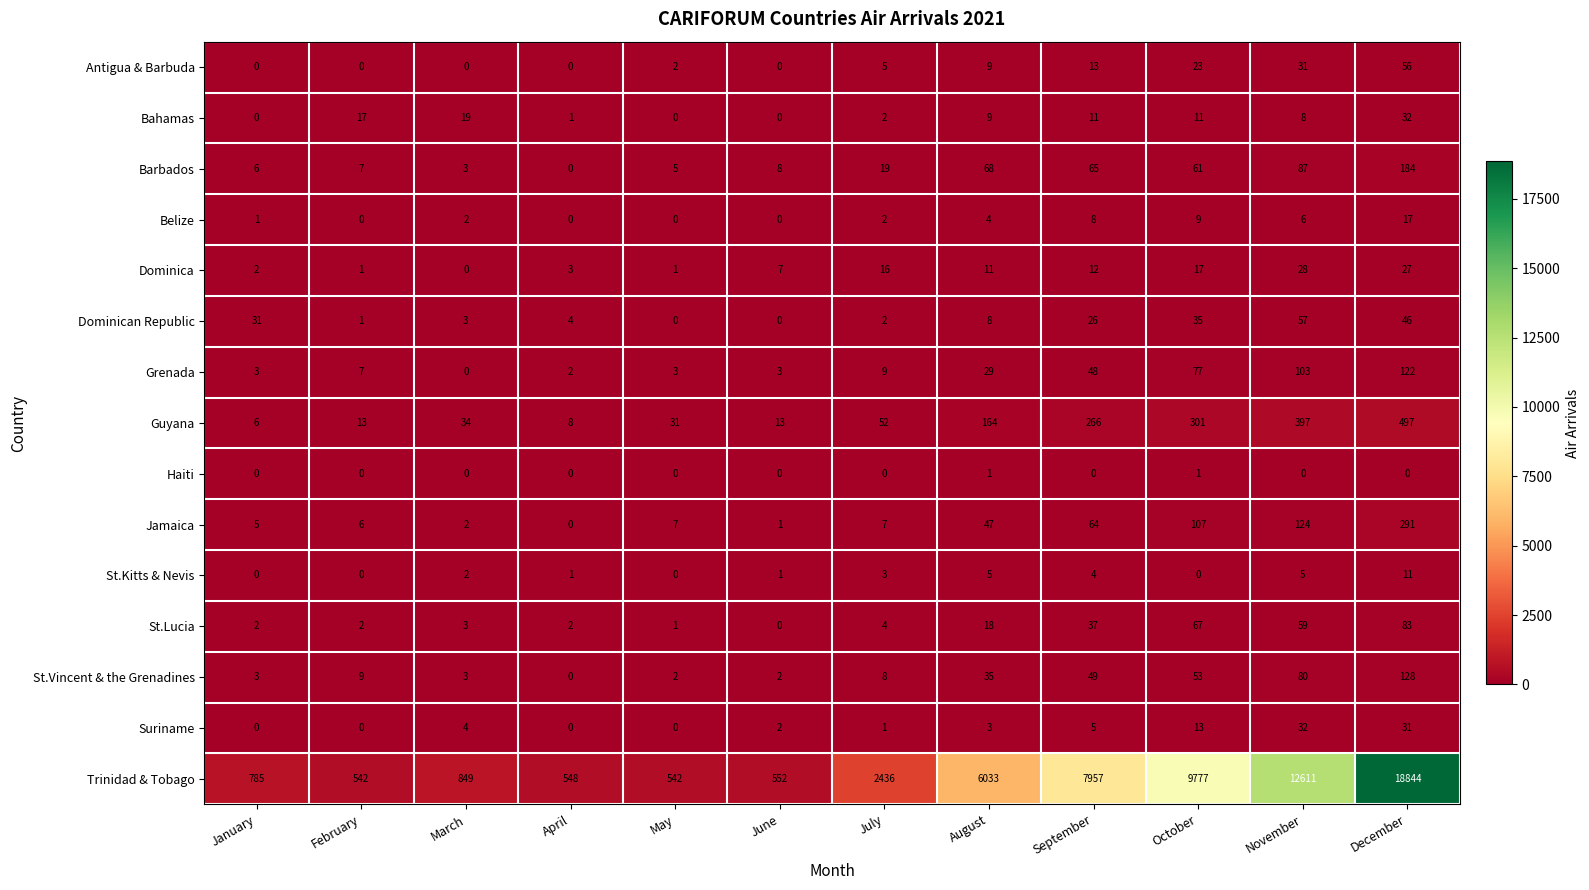

At which category is the sum across all series the highest?

December